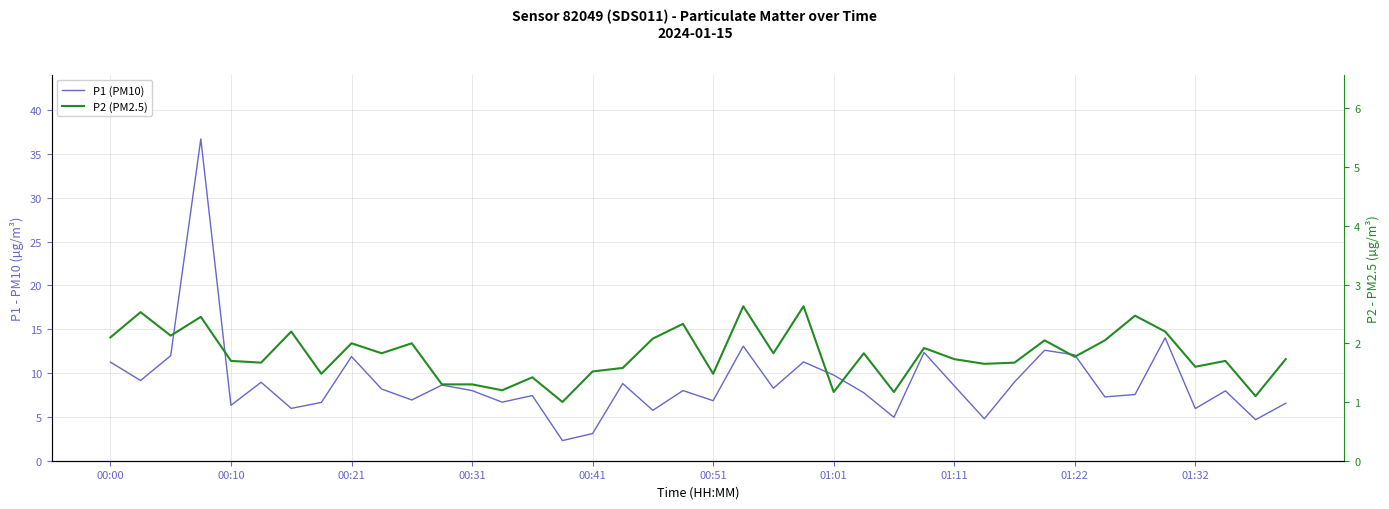

Reading left to right, list all the values displayed in this chart.

P1 (PM10): 11.2	9.2	12.0	36.7	6.3	8.9	6.0	6.7	11.9	8.2	6.9	8.6	8.0	6.7	7.4	2.3	3.1	8.8	5.8	8.0	6.8	13.1	8.3	11.3	9.8	7.8	5.0	12.3	8.6	4.8	9.0	12.6	12.1	7.3	7.5	14.0	6.0	8.0	4.7	6.5
P2 (PM2.5): 2.1	2.5	2.1	2.5	1.7	1.7	2.2	1.5	2.0	1.8	2.0	1.3	1.3	1.2	1.4	1.0	1.5	1.6	2.1	2.3	1.5	2.6	1.8	2.6	1.2	1.8	1.2	1.9	1.7	1.6	1.7	2.0	1.8	2.0	2.5	2.2	1.6	1.7	1.1	1.7